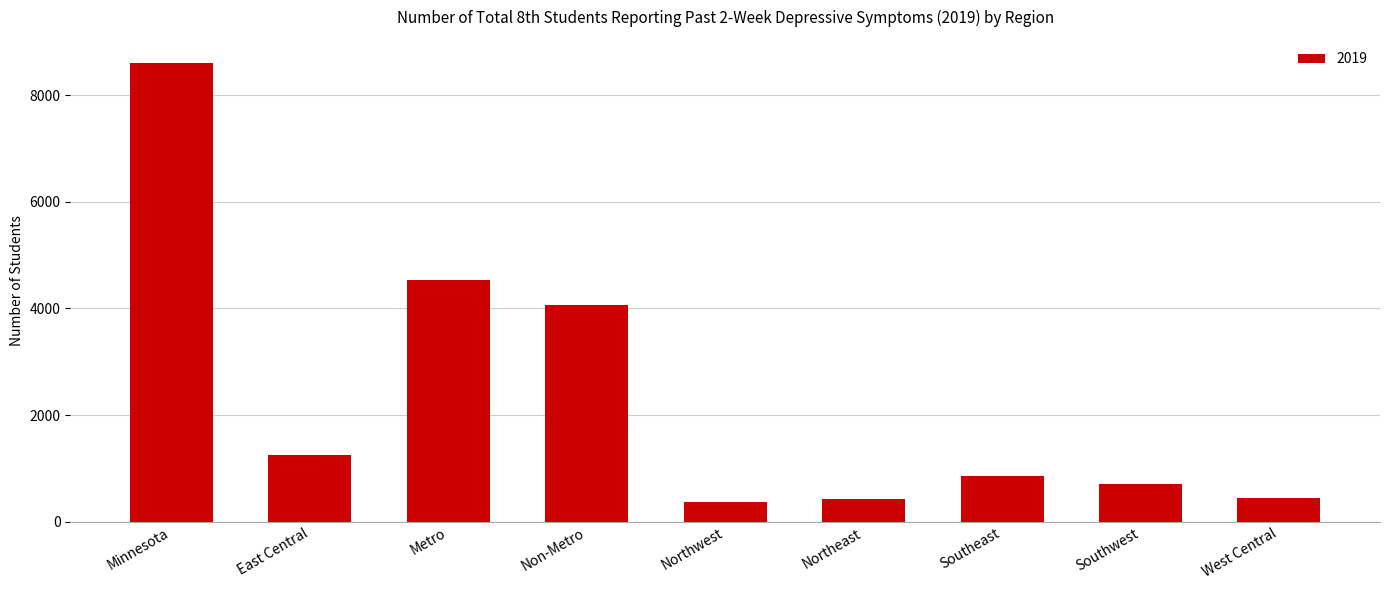

The chart shows a value of 300 at East Central. True or false?

False